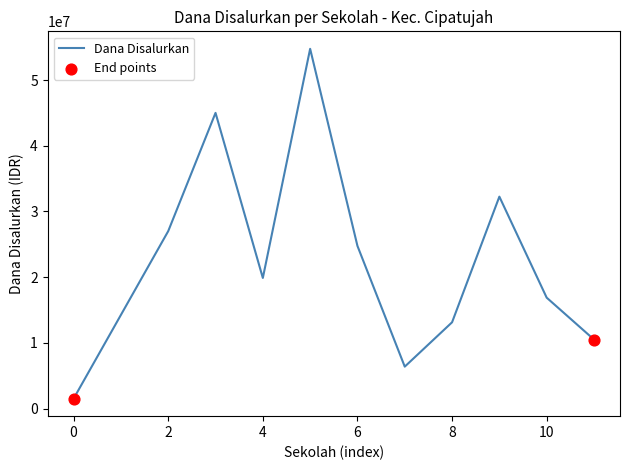

What is the difference between the maximum and minimum values?

53250000